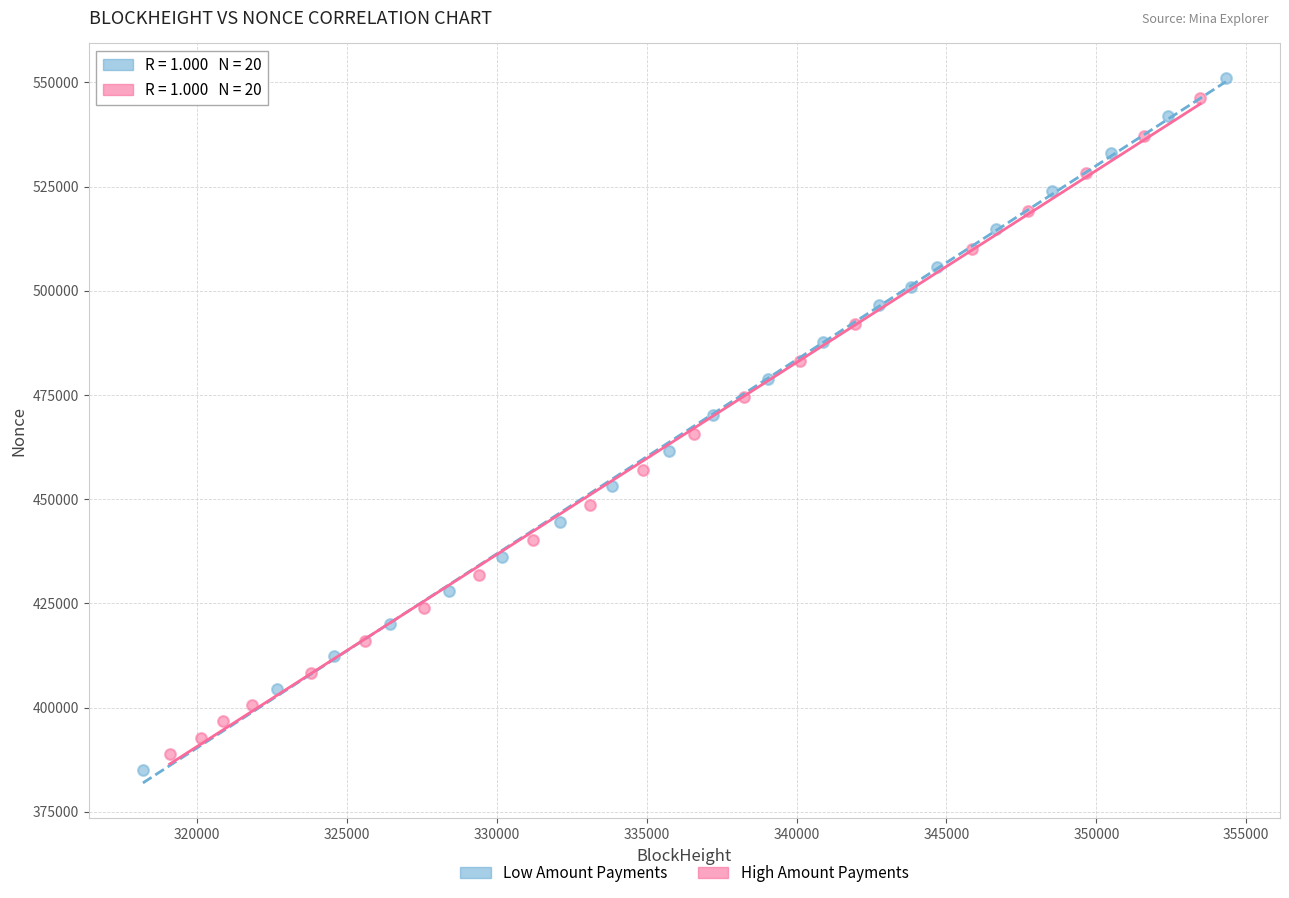

Which series has the largest Y range (max minus min)?

Low Amount Payments